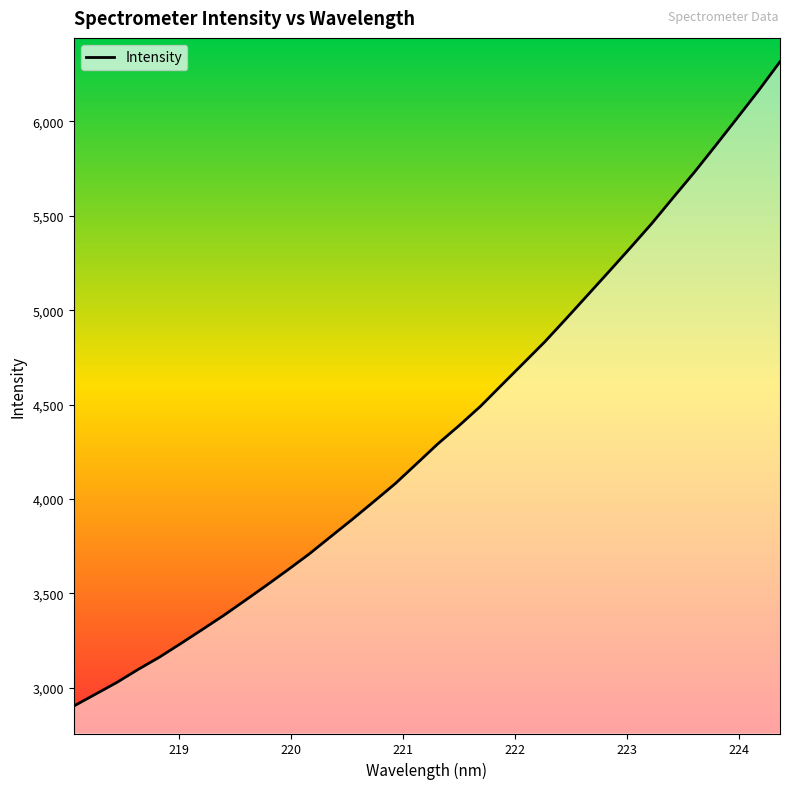

What is the minimum value shown in the chart?

2903.6